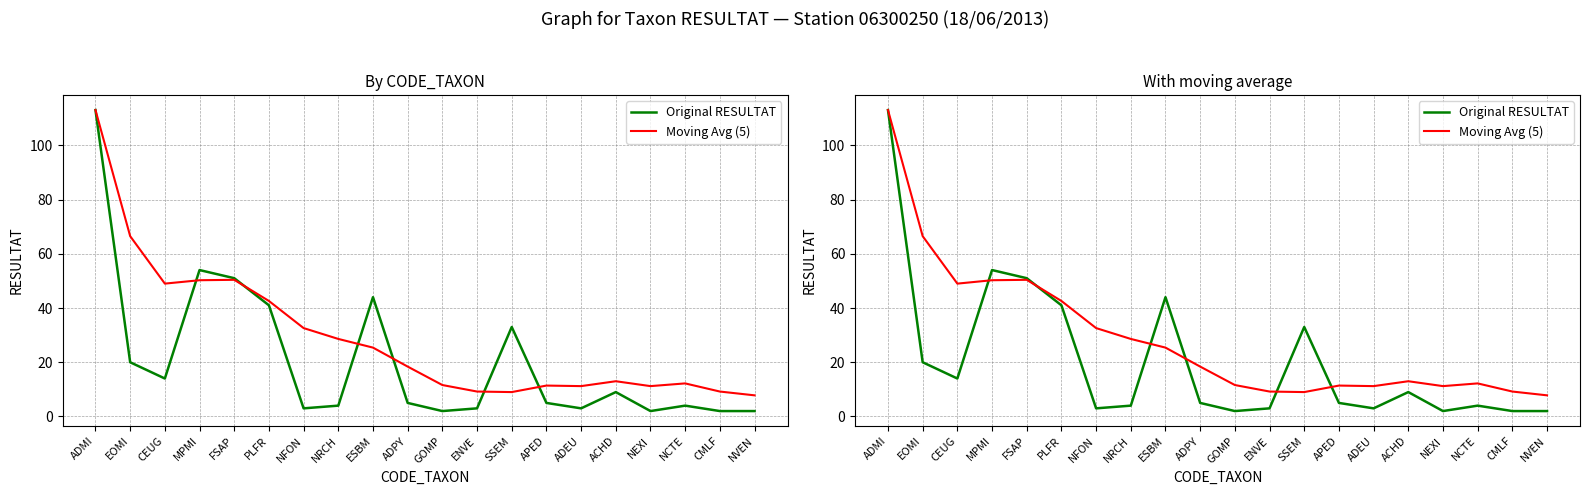

Where does the Original RESULTAT series first go above 5?

ADMI